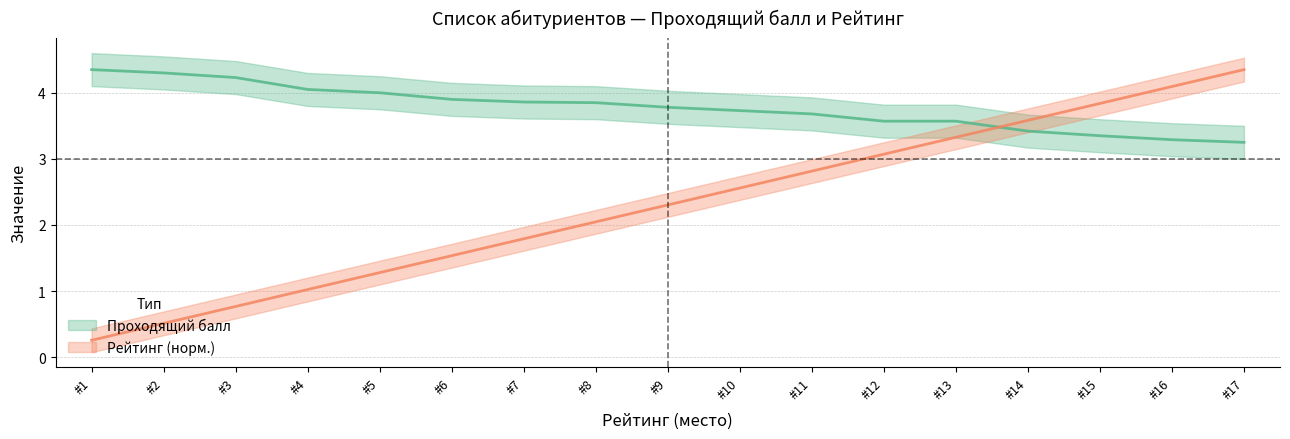

What is the minimum value for Проходящий балл?

3.2